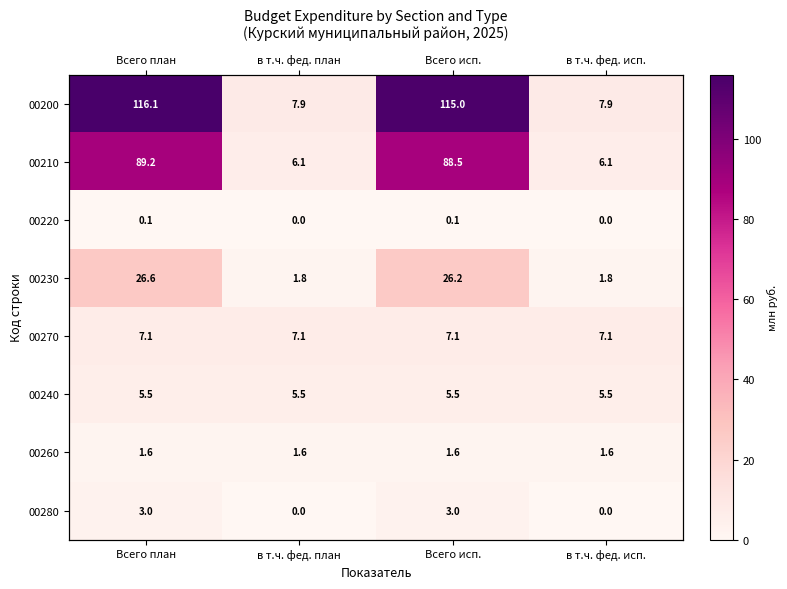

What is the average value of the 00240 series?

5.5